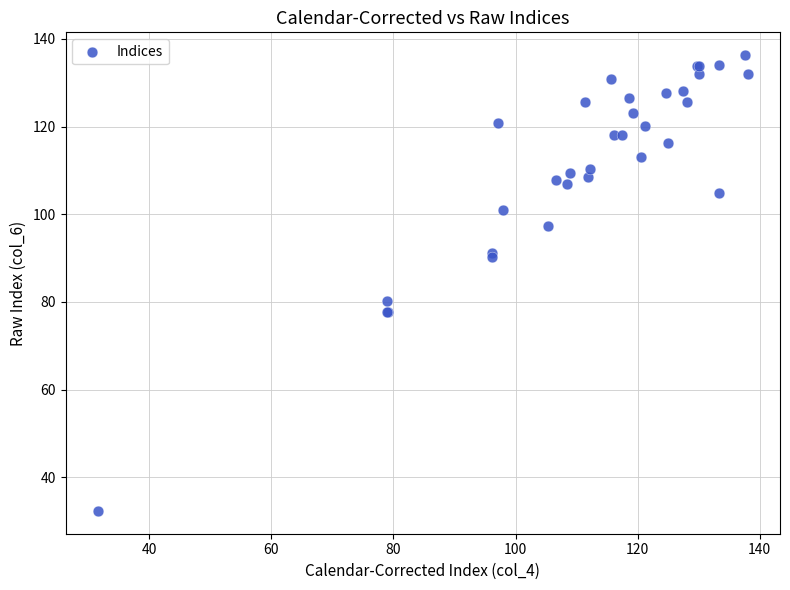

What Y value in the scatter plot is closest to 84?

80.2